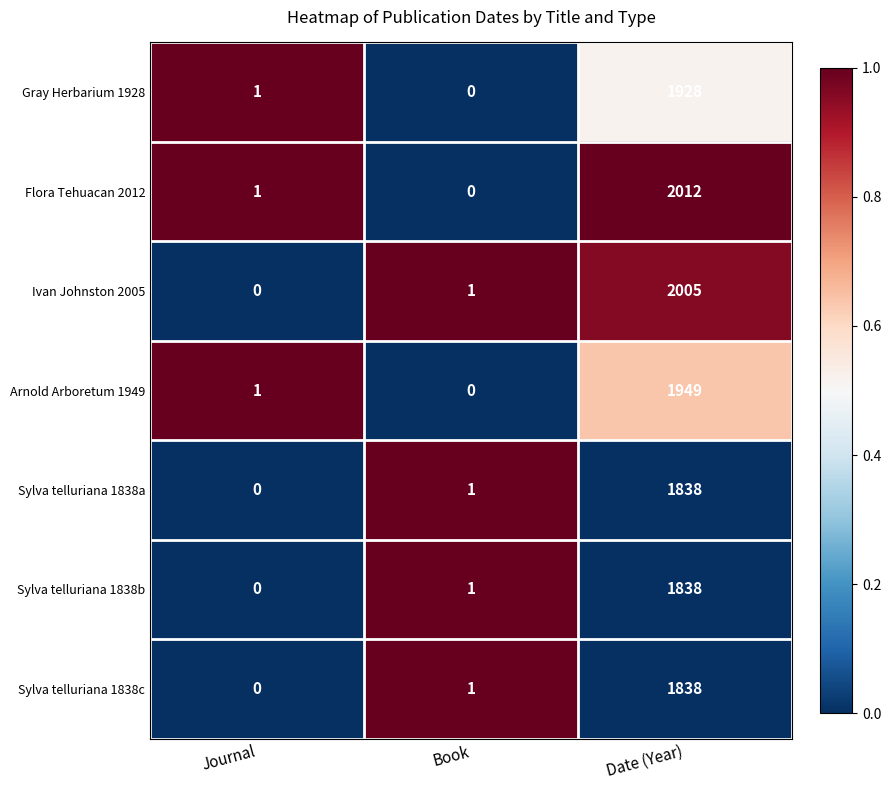

At how many categories does at least one series exceed 0?

3